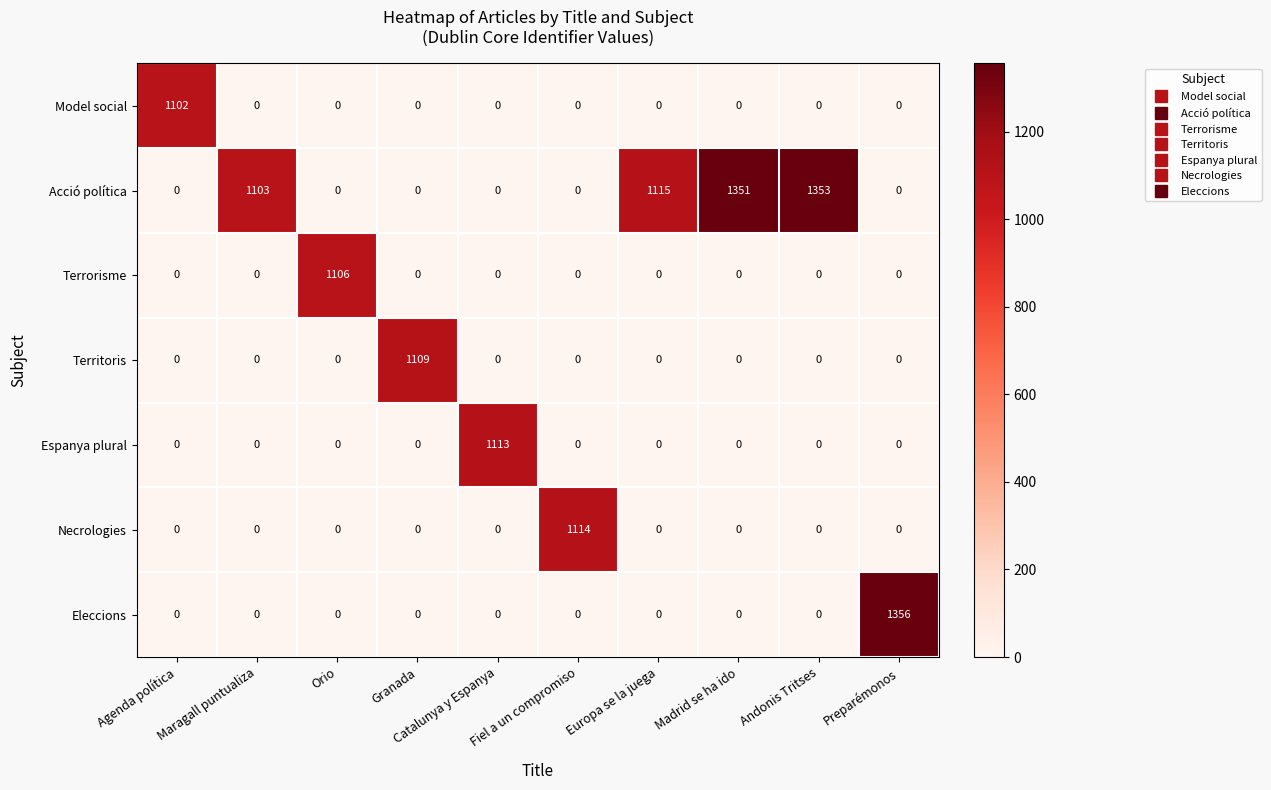

The value of Acció política at Maragall puntualiza is 1103. True or false?

True